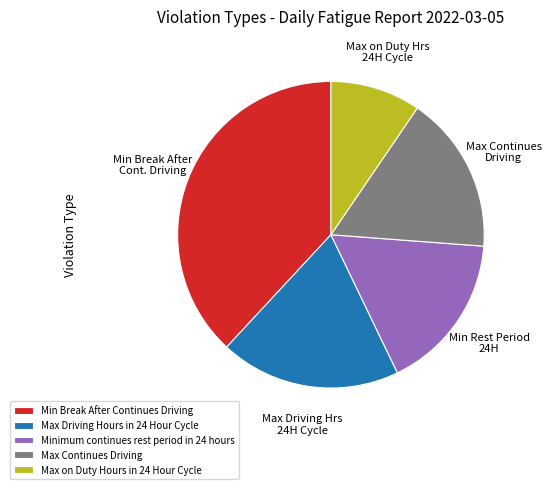

How many segments does this pie chart have?

5